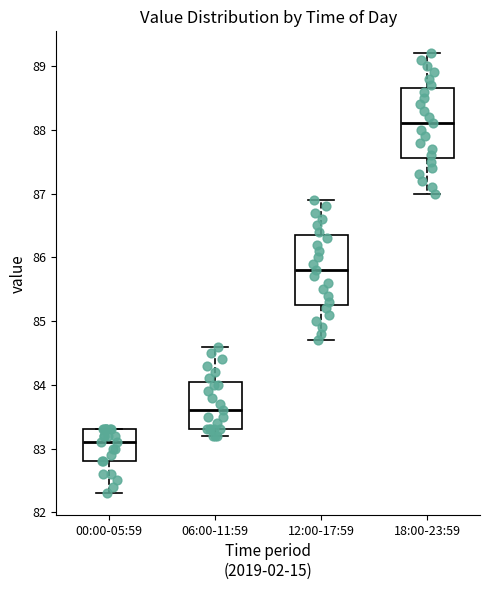

Reading left to right, read every box against the y-axis: the position of its median line, the range the box covers, and the ends of its whiskers. The values are not printed on the chart, so give them approximately, as read against the axis.

00:00-05:59: median 83.1, box 82.8 to 83.3, whiskers 82.3 to 83.3
06:00-11:59: median 83.6, box 83.3 to 84.1, whiskers 83.2 to 84.6
12:00-17:59: median 85.8, box 85.3 to 86.4, whiskers 84.7 to 86.9
18:00-23:59: median 88.1, box 87.6 to 88.7, whiskers 87.0 to 89.2